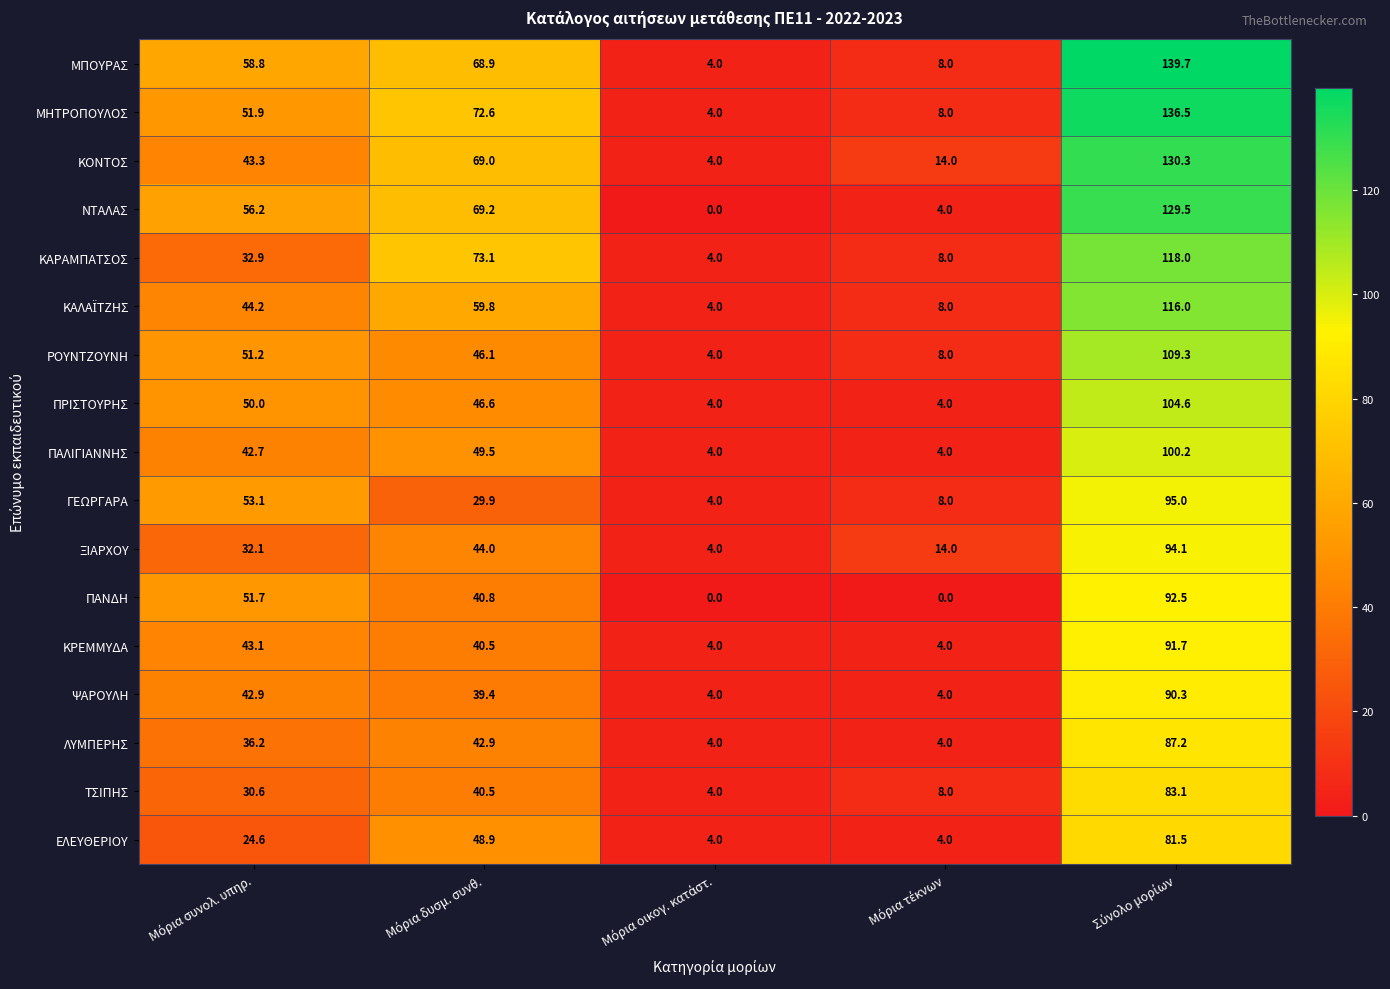

What is the sum of all ΚΟΝΤΟΣ values?

260.6